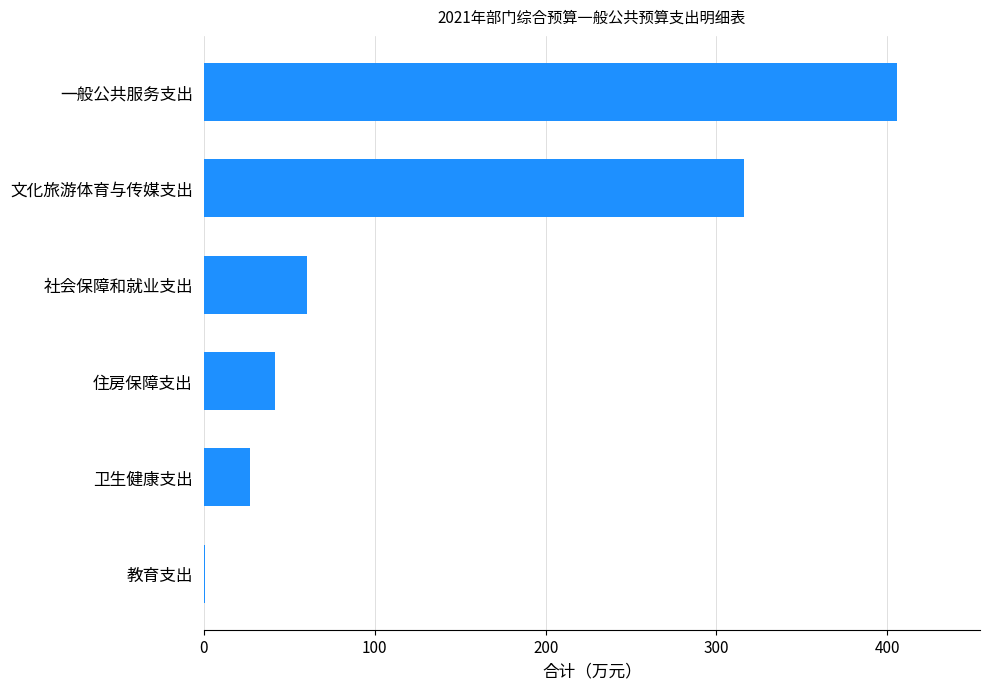

What is the change in value from 卫生健康支出 to 一般公共服务支出?

+378.6